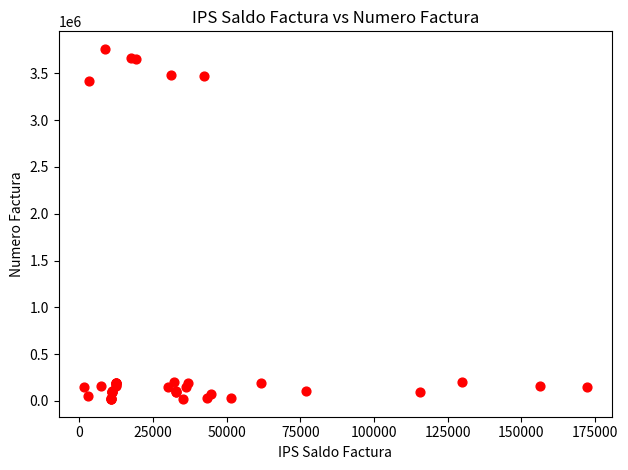

What Y value in the scatter plot is closest to 1889898?

3420579